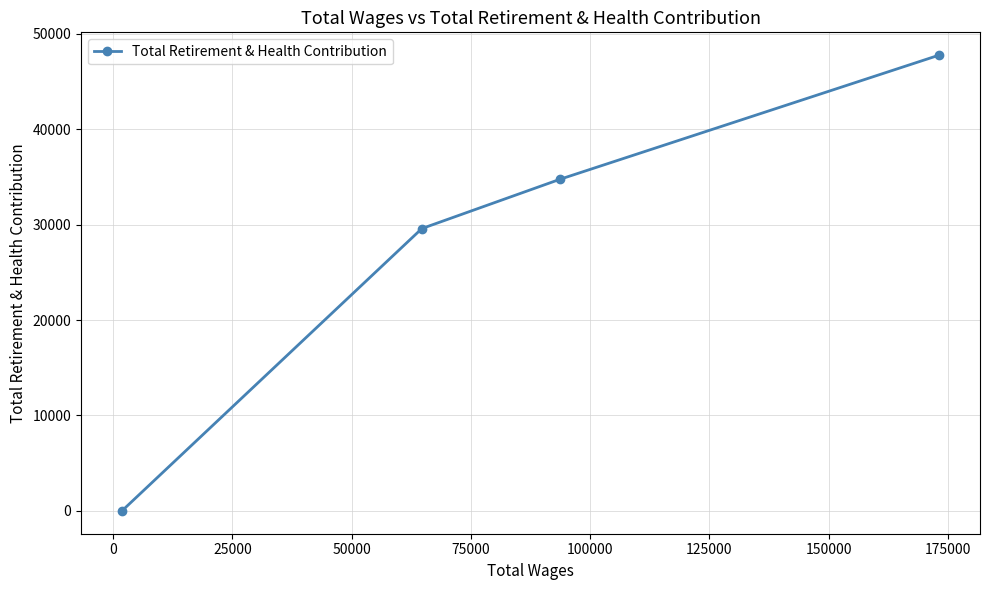

How many data points does each series have?

4